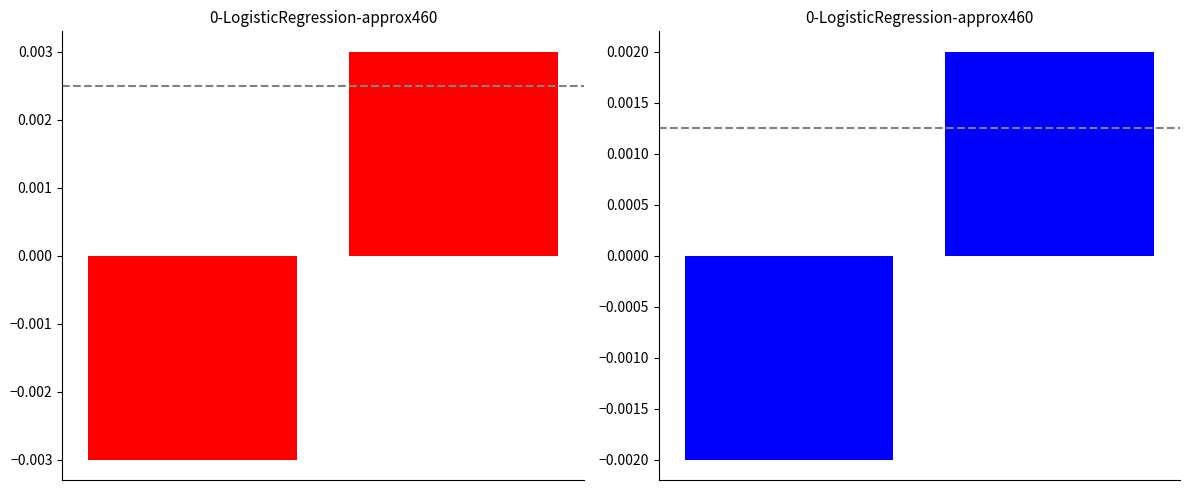

The total-nameservers series shows -0.0 at 0. True or false?

False